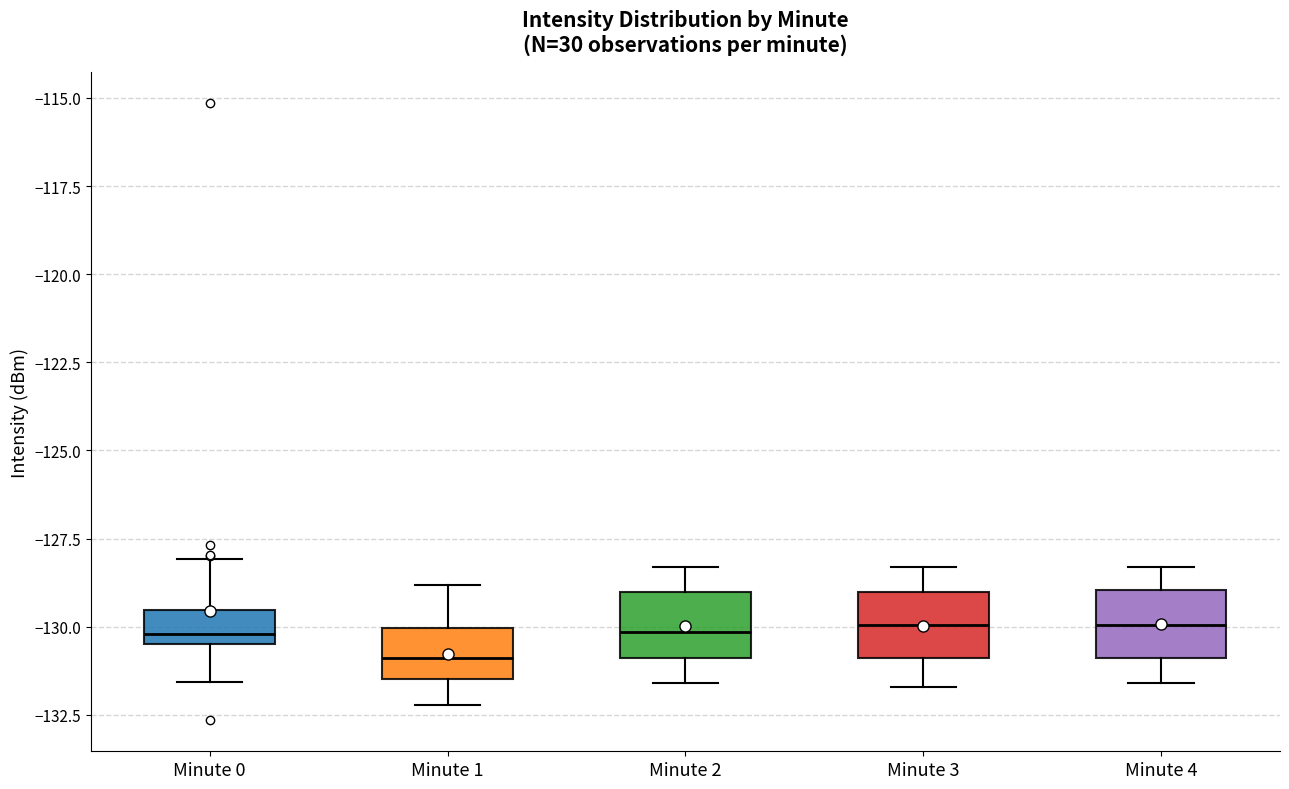

Reading left to right, read every box against the y-axis: the position of its median line, the range the box covers, and the ends of its whiskers. The values are not printed on the chart, so give them approximately, as read against the axis.

Minute 0: median -130.0, box -130.5 to -129.5, whiskers -131.5 to -128.0
Minute 1: median -131.0, box -131.5 to -130.0, whiskers -132.0 to -129.0
Minute 2: median -130.0, box -131.0 to -129.0, whiskers -131.5 to -128.5
Minute 3: median -130.0, box -131.0 to -129.0, whiskers -131.5 to -128.5
Minute 4: median -130.0, box -131.0 to -129.0, whiskers -131.5 to -128.5